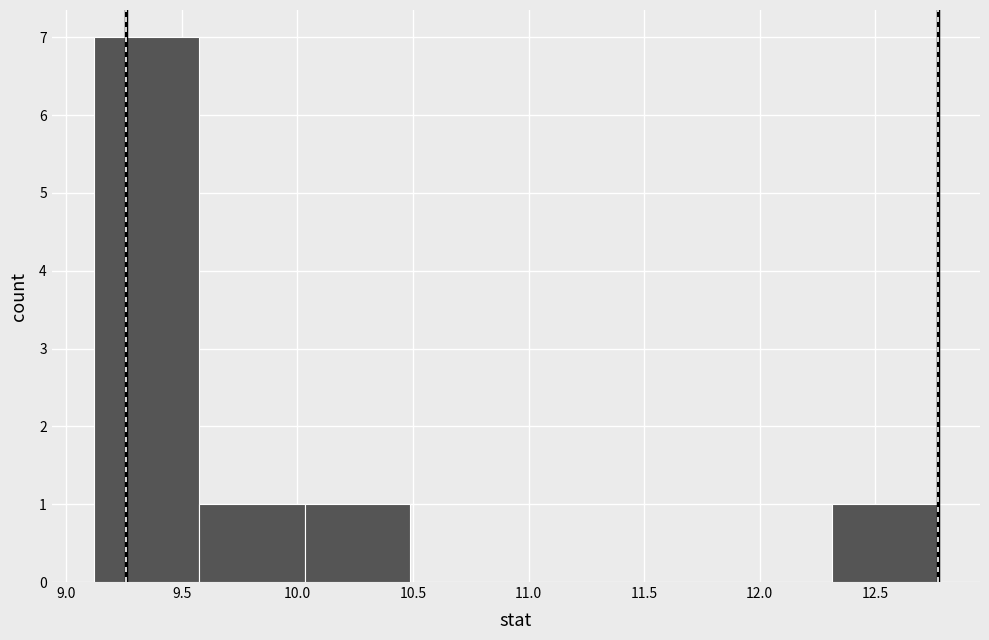

Reading left to right, list every bar in this chart as the range it spans on the x-axis followed by its height. Neither the bar edges nor the heights are printed on the chart, so give them approximately, as read against the axes.

9.10 to 9.60: 7
9.60 to 10.05: 1
10.05 to 10.50: 1
10.50 to 10.95: 0
10.95 to 11.40: 0
11.40 to 11.85: 0
11.85 to 12.30: 0
12.30 to 12.75: 1